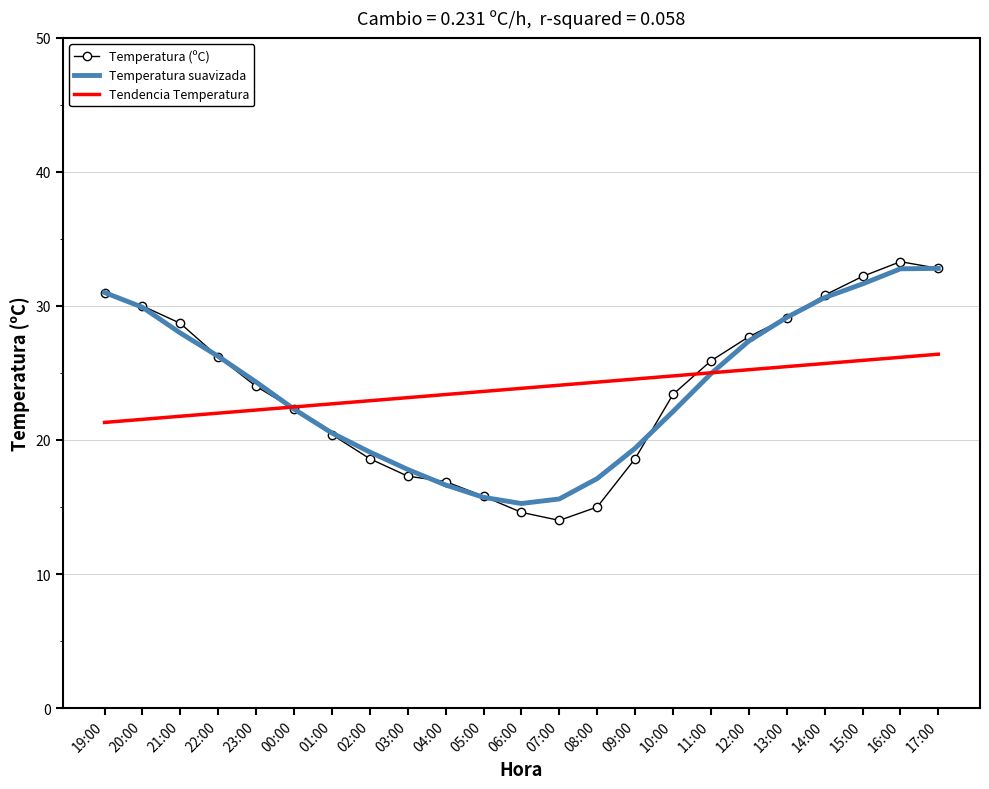

What position from the right is 13:00?

5